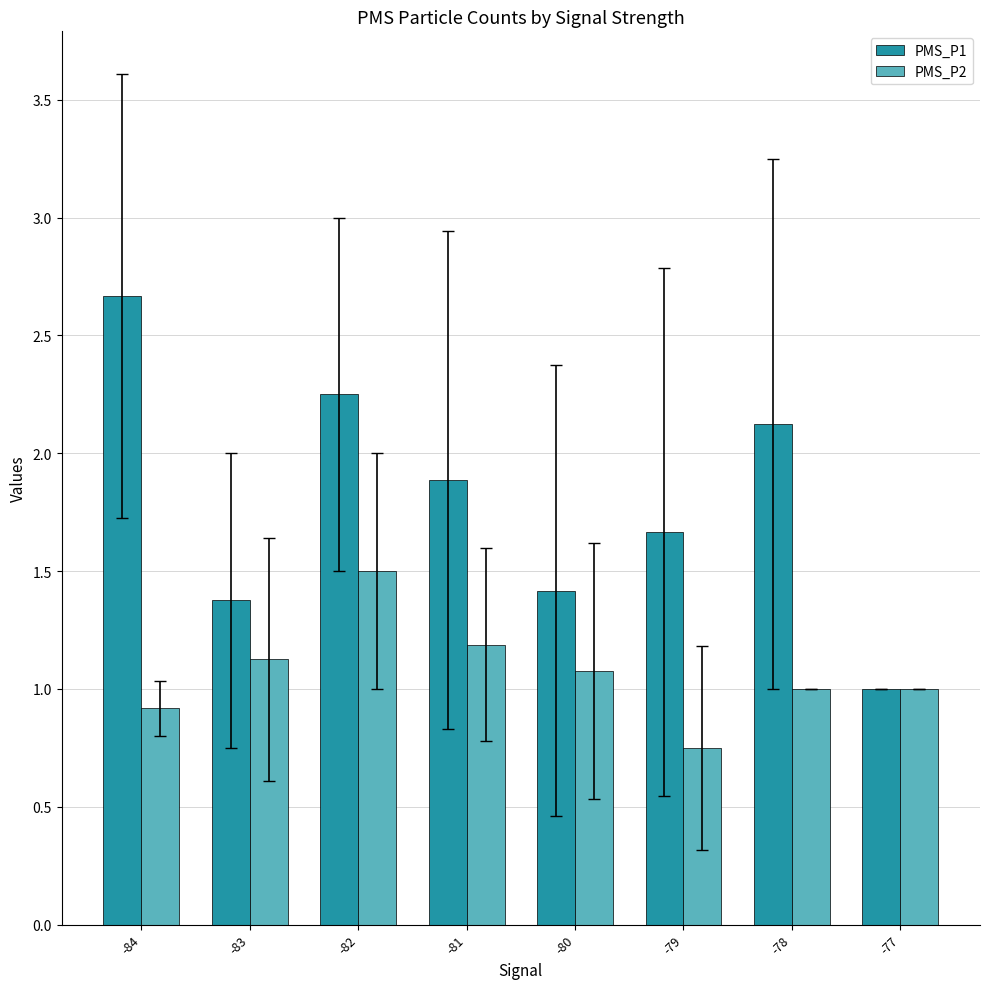

What is the sum of all PMS_P1 values?

14.4